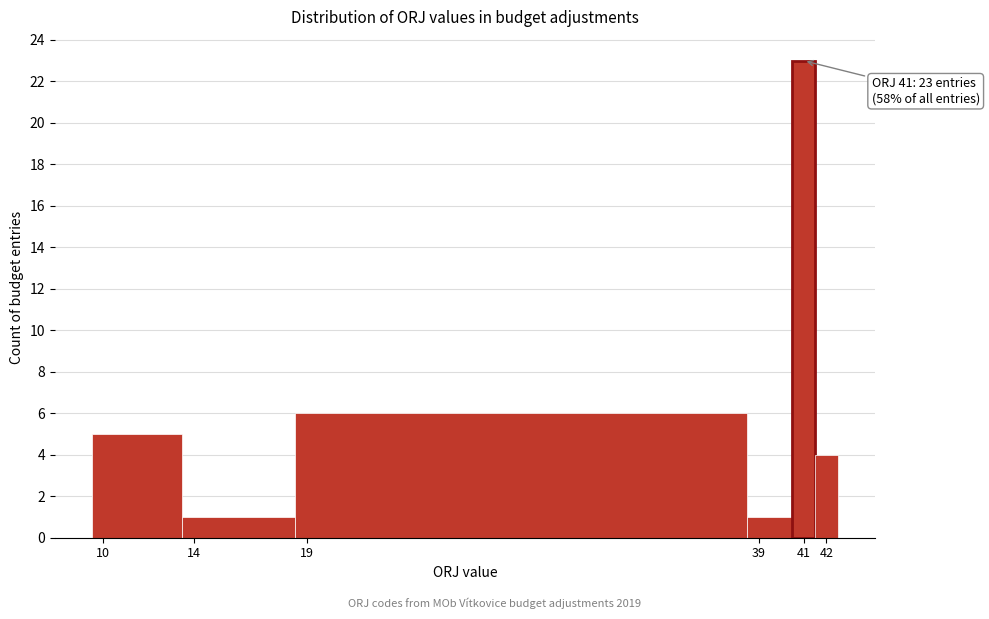

Over which range of the x-axis is the bar tallest?

40.5 to 41.5